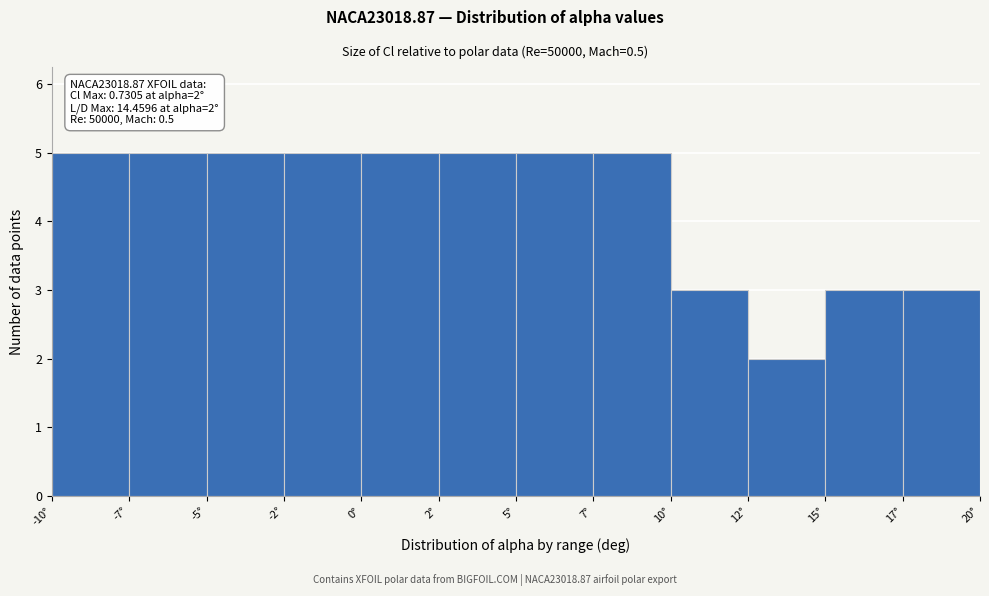

Reading right to left, what are all the values shown in this chart?

17°=3	15°=3	12°=2	10°=3	7°=5	5°=5	2°=5	0°=5	-2°=5	-5°=5	-7°=5	-10°=5